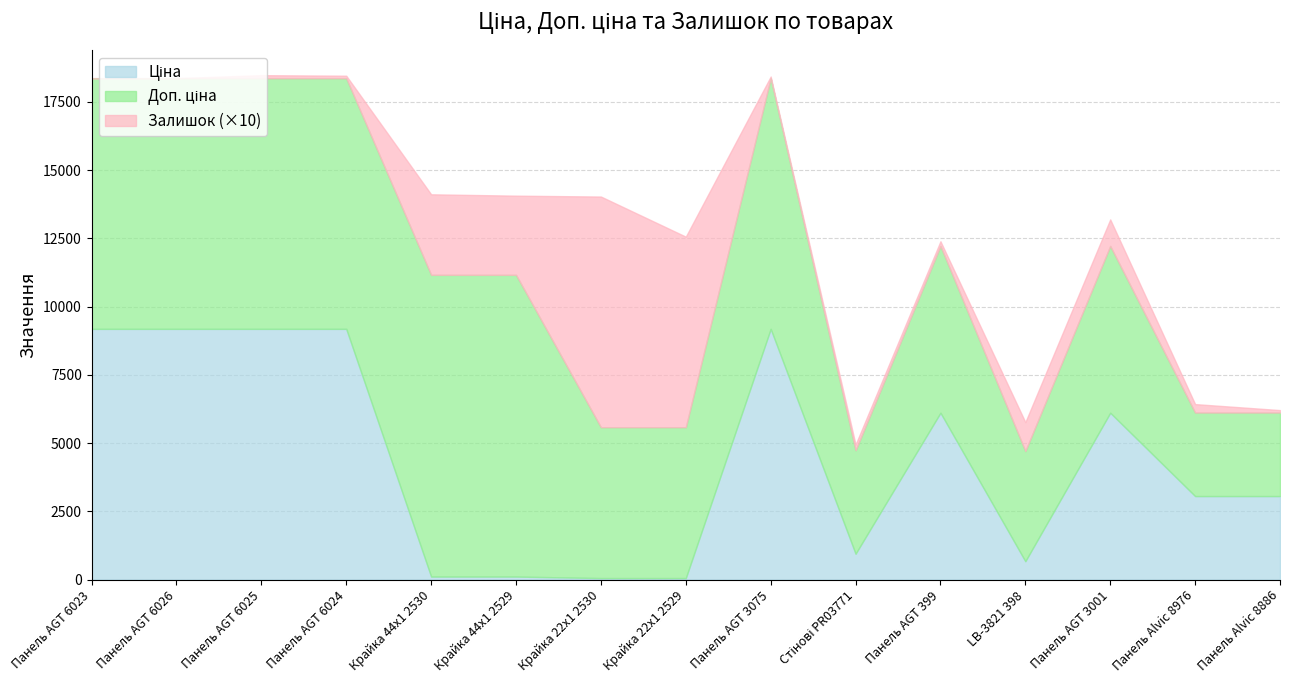

What is the difference between the second highest and second lowest values in the Доп. ціна series?

7995.0